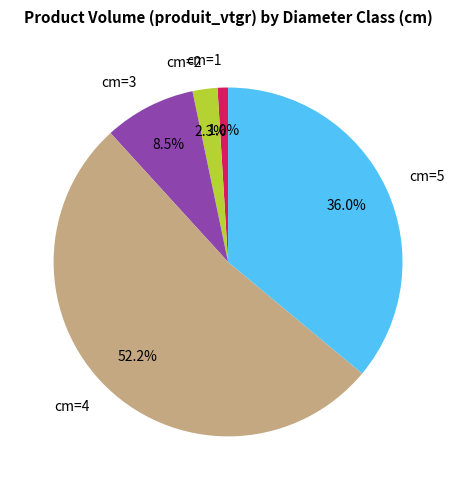

Which category accounts for the majority?

cm=4